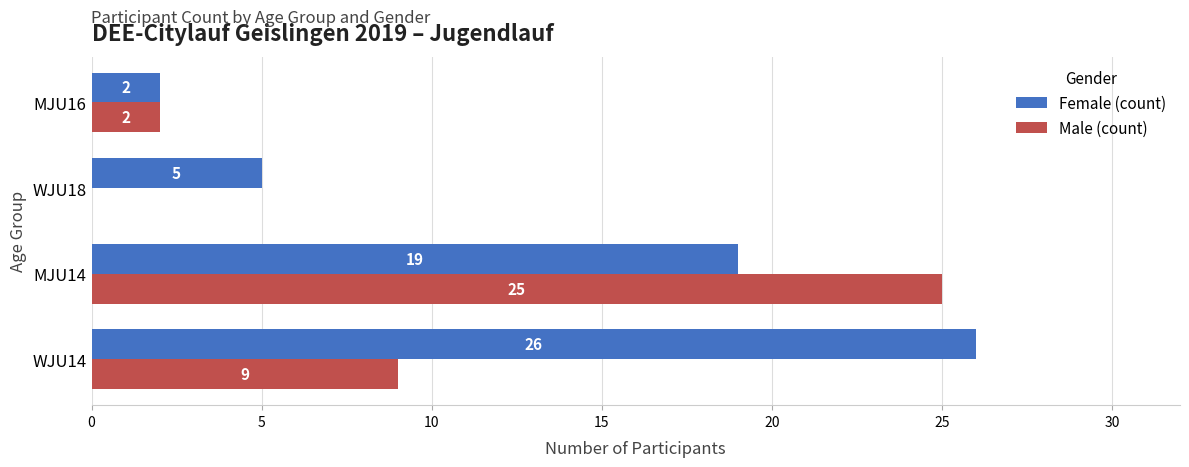

What is the sum of all Male (count) values?

36